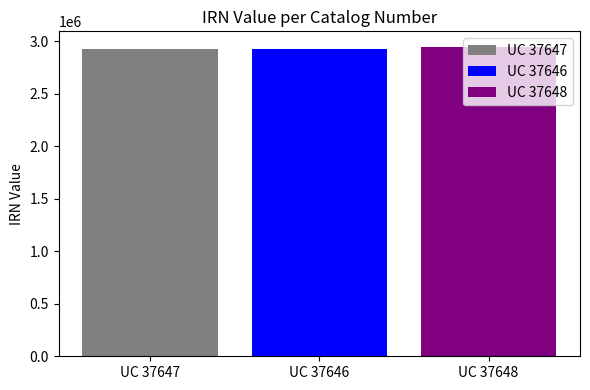

What is the highest value of the UC 37647 series?

2924418